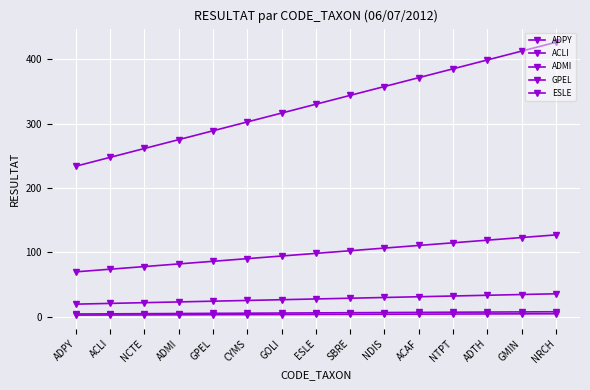

Count the number of data series in this chart.

5